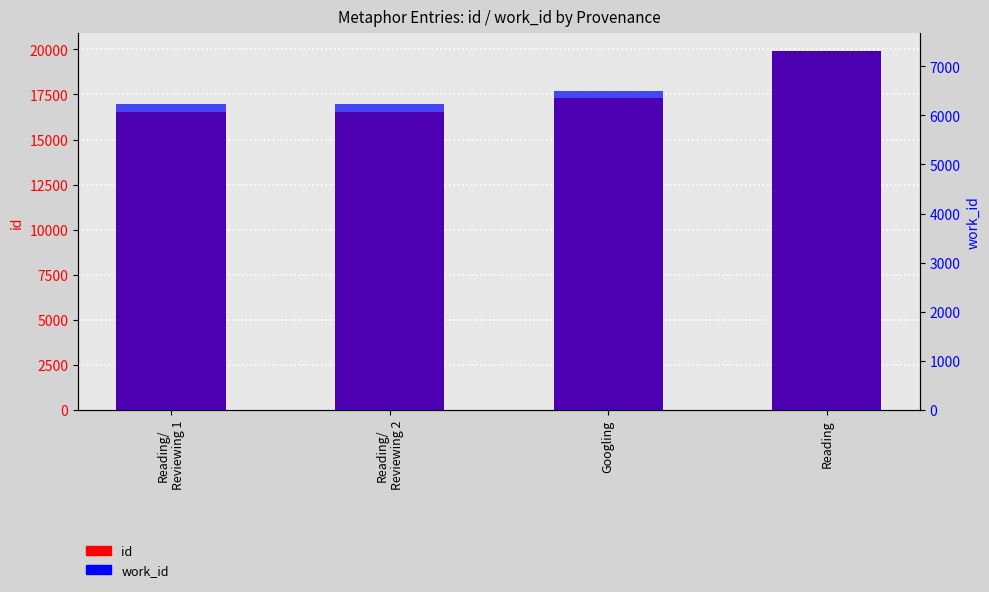

Count the number of categories in the chart.

4